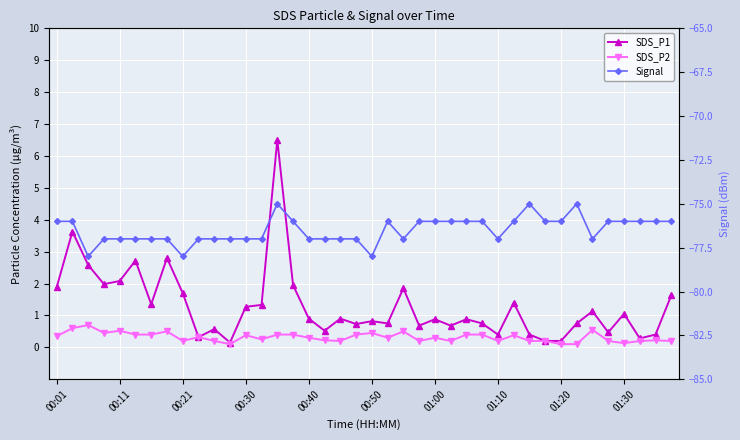

Reading left to right, transcribe all the data shown in this chart.

SDS_P1: 1.9	3.6	2.6	2.0	2.1	2.7	1.4	2.8	1.7	0.3	0.6	0.1	1.3	1.3	6.5	1.9	0.9	0.5	0.9	0.7	0.8	0.8	1.9	0.7	0.9	0.7	0.9	0.8	0.4	1.4	0.4	0.2	0.2	0.8	1.1	0.5	1.1	0.3	0.4	1.6
SDS_P2: 0.3	0.6	0.7	0.5	0.5	0.4	0.4	0.5	0.2	0.3	0.2	0.1	0.4	0.2	0.4	0.4	0.3	0.2	0.2	0.4	0.5	0.3	0.5	0.2	0.3	0.2	0.4	0.4	0.2	0.4	0.2	0.2	0.1	0.1	0.6	0.2	0.1	0.2	0.2	0.2
Signal: -76.0	-76.0	-78.0	-77.0	-77.0	-77.0	-77.0	-77.0	-78.0	-77.0	-77.0	-77.0	-77.0	-77.0	-75.0	-76.0	-77.0	-77.0	-77.0	-77.0	-78.0	-76.0	-77.0	-76.0	-76.0	-76.0	-76.0	-76.0	-77.0	-76.0	-75.0	-76.0	-76.0	-75.0	-77.0	-76.0	-76.0	-76.0	-76.0	-76.0